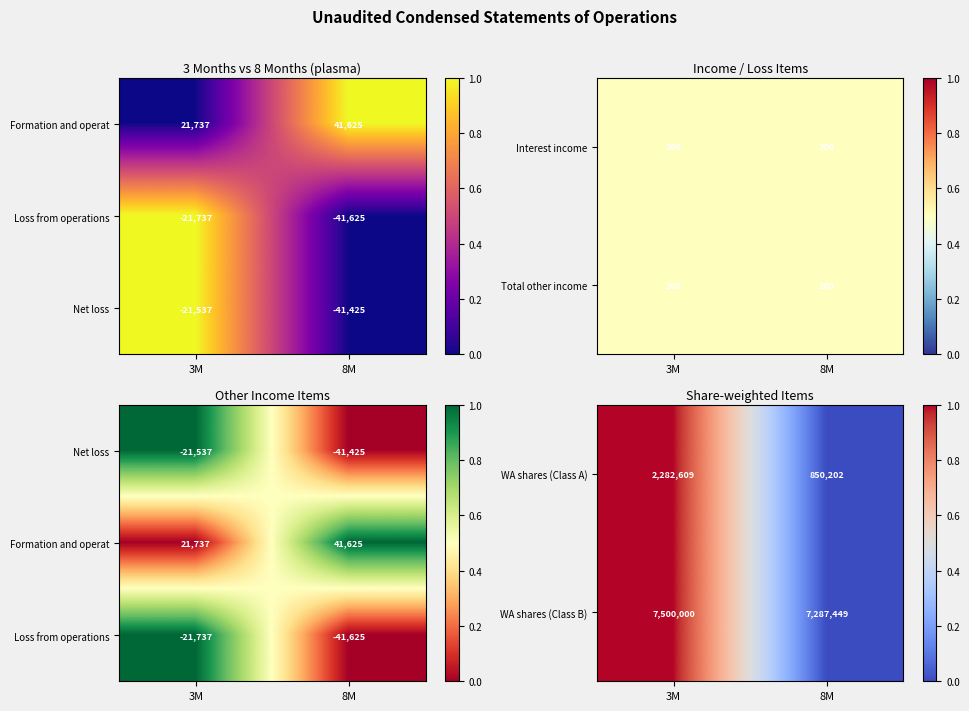

True or false: WA shares (Class B) has a value of 2277246 at 8M.

False